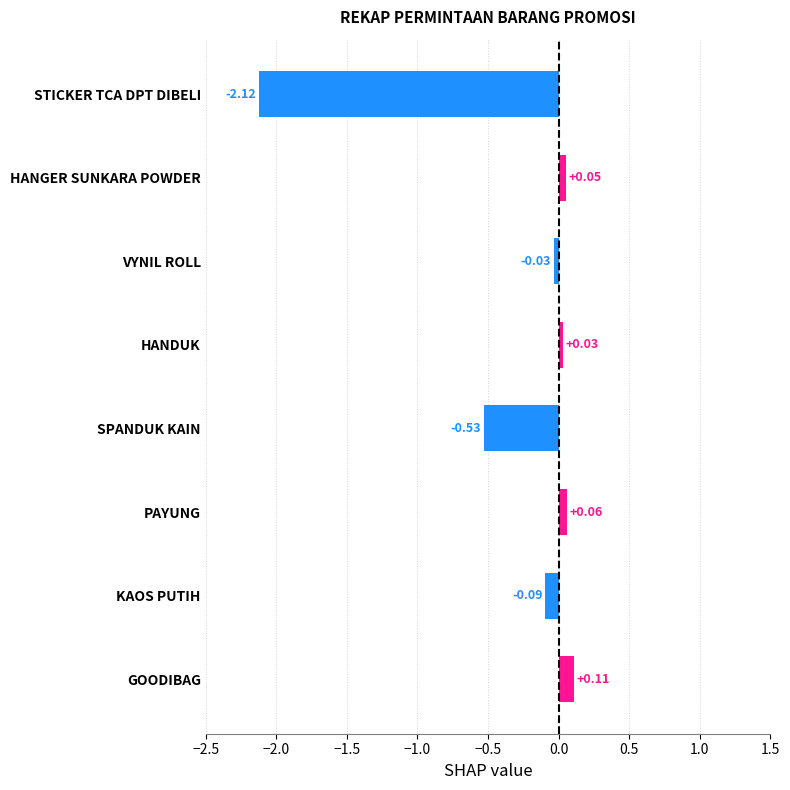

What is the average value?

-0.3